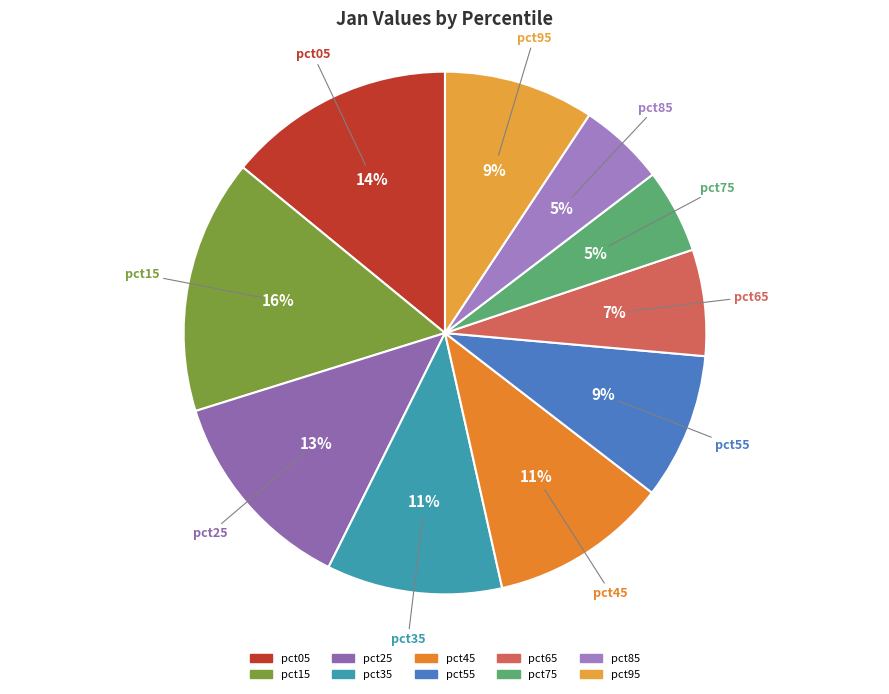

Which category has the biggest portion of the pie?

pct15